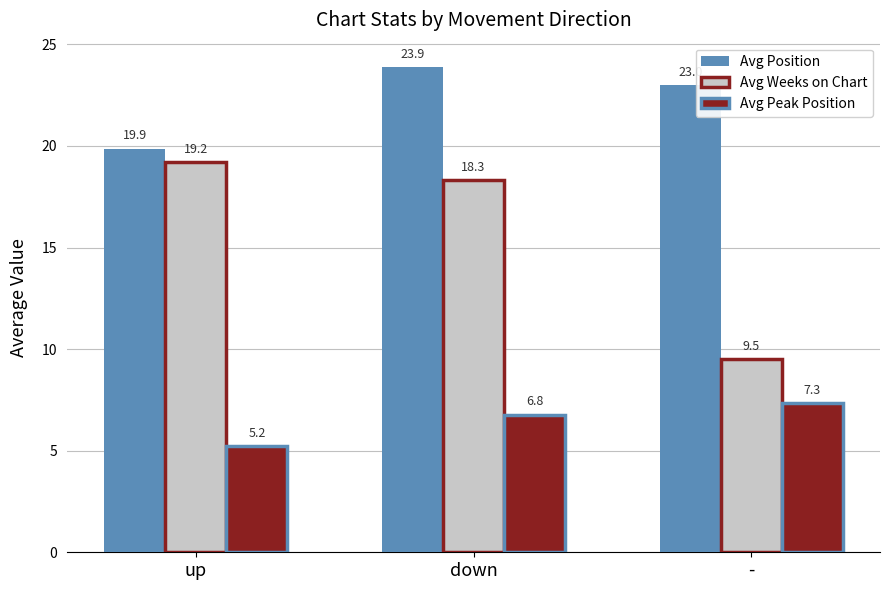

What is the difference between the highest and lowest values at -?

15.7